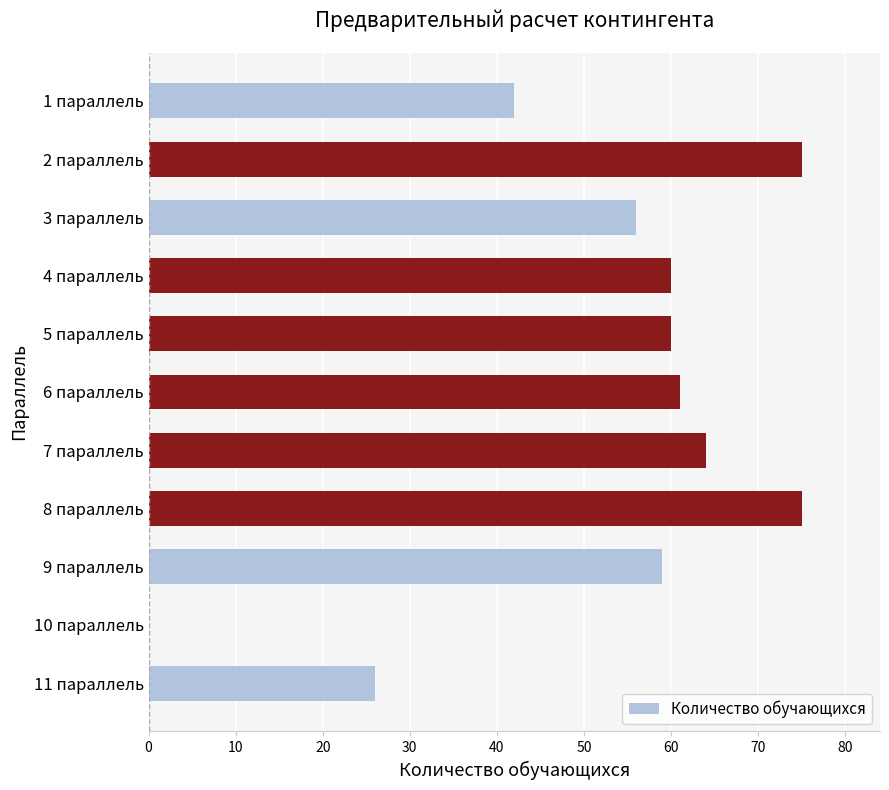

What is the maximum value shown in the chart?

75